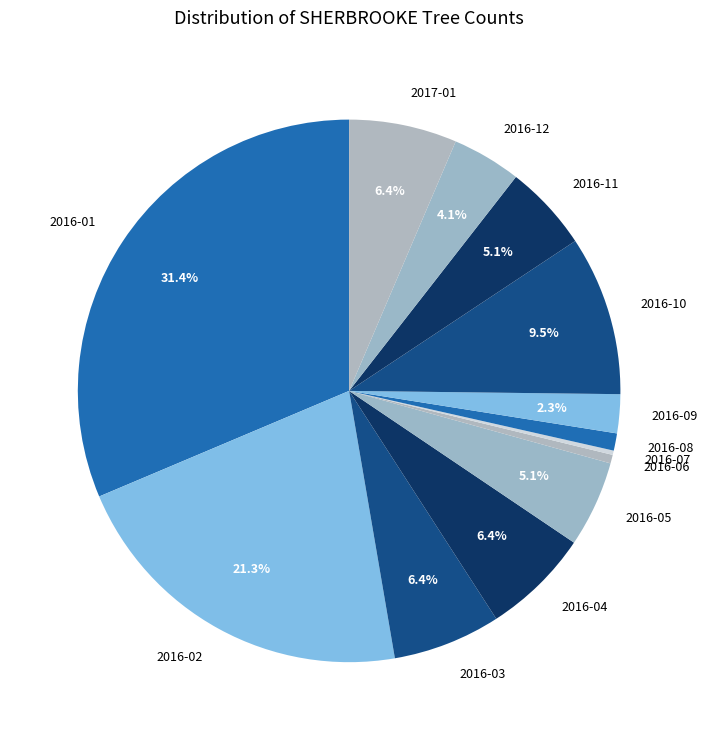

Which has a higher value, 2016-04 or 2016-01?

2016-01